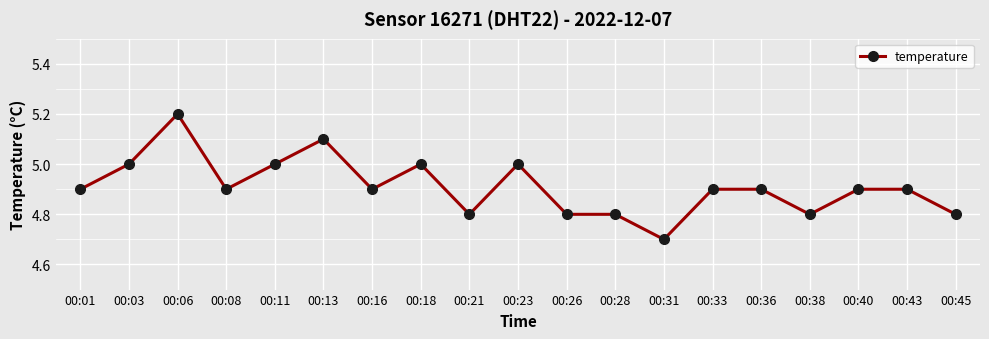

Reading left to right, list all the values displayed in this chart.

4.9	5.0	5.2	4.9	5.0	5.1	4.9	5.0	4.8	5.0	4.8	4.8	4.7	4.9	4.9	4.8	4.9	4.9	4.8